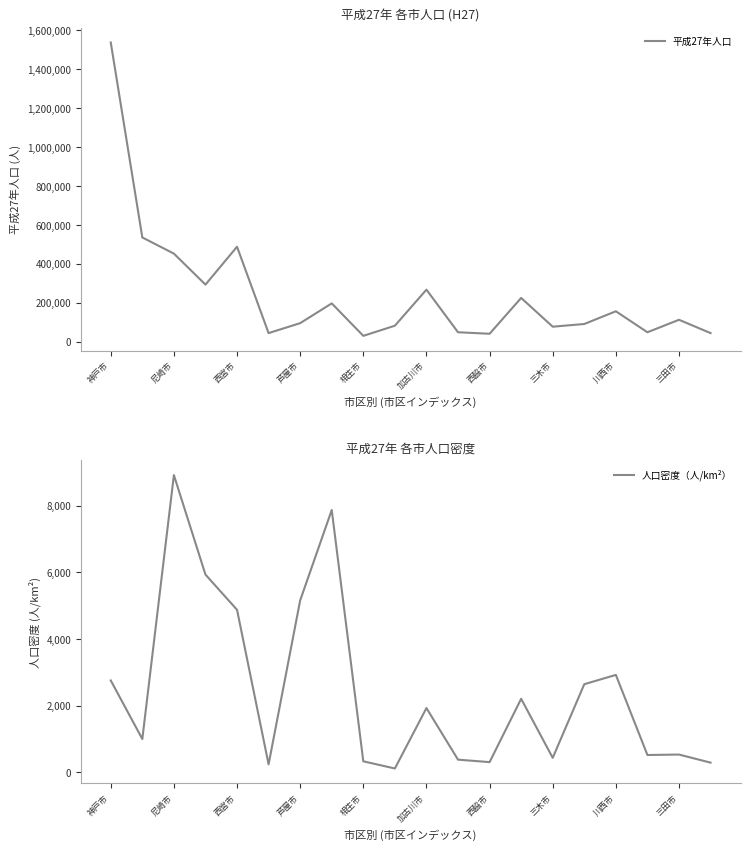

What value does the 人口密度（人/km²） series have at 19?

293.5